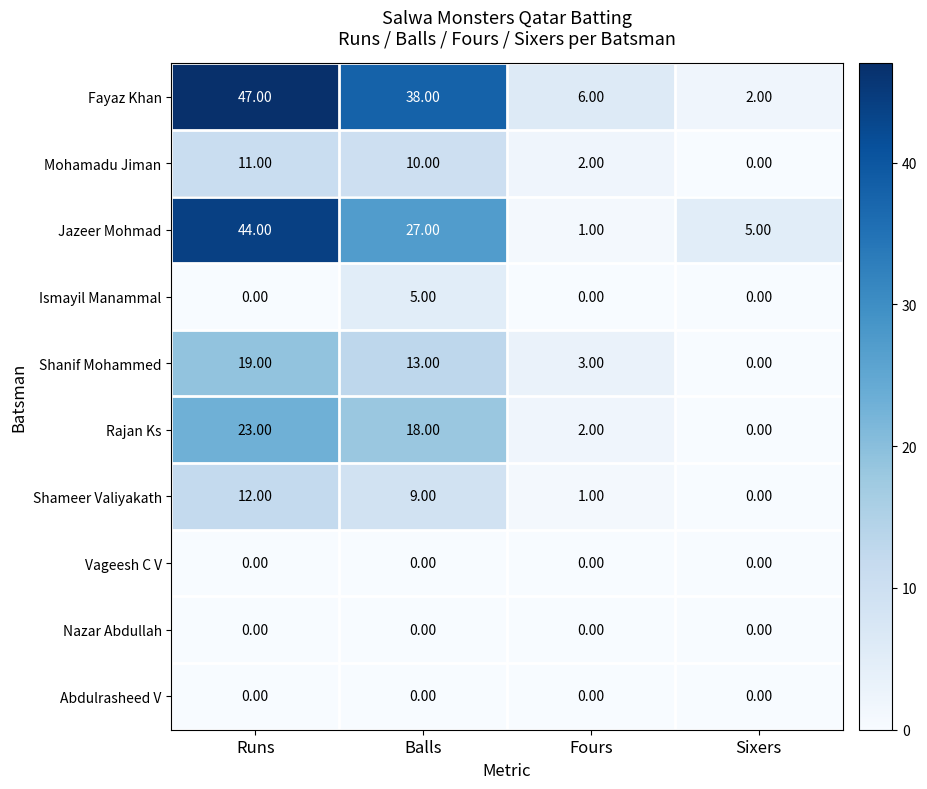

List the labels in order of Jazeer Mohmad value, smallest first.

Fours, Sixers, Balls, Runs